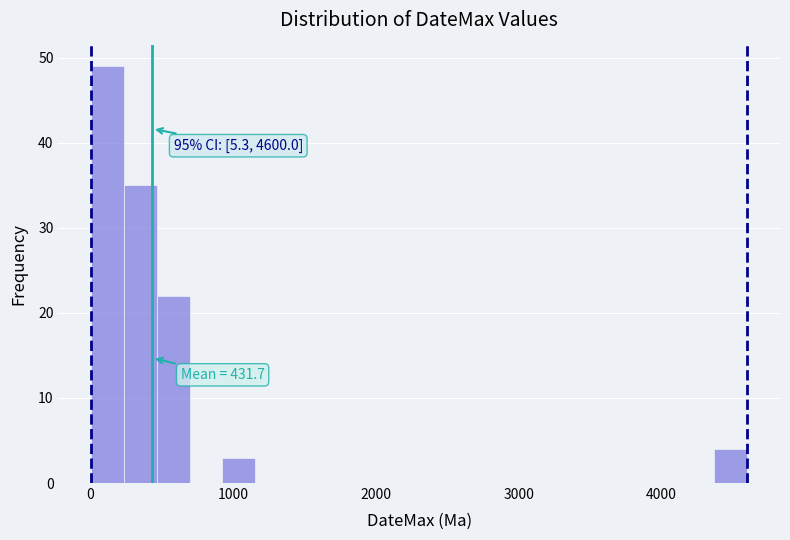

Around what value on the x-axis is the tallest bar? Give the approximate position of its centre, as read against the axis.

100